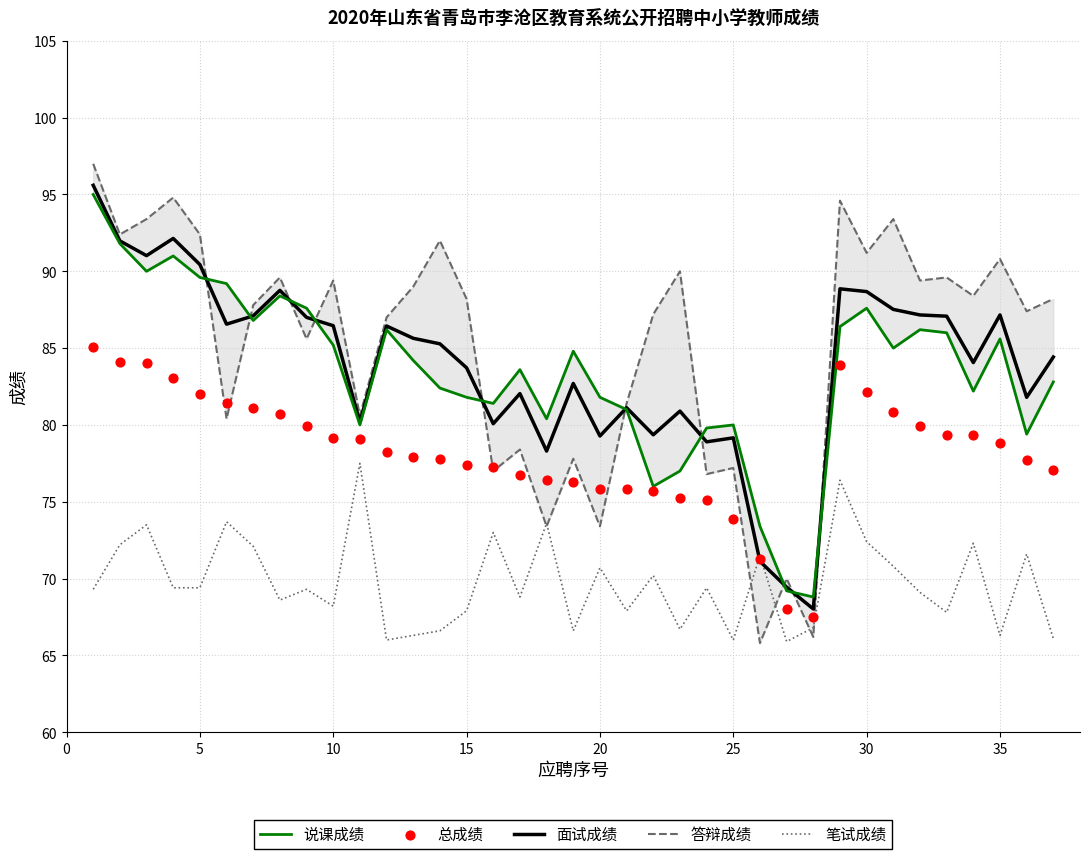

What are all the series names shown in the legend?

说课成绩, 面试成绩, 答辩成绩, 笔试成绩, 总成绩